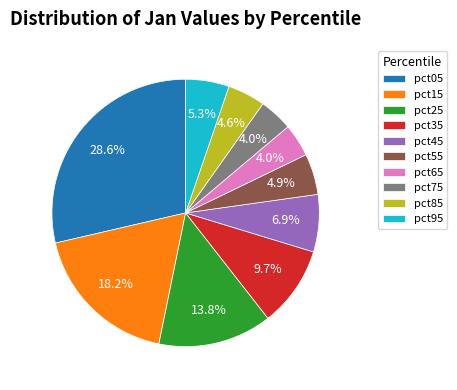

Is the sum of pct05 and pct15 greater than half?

No